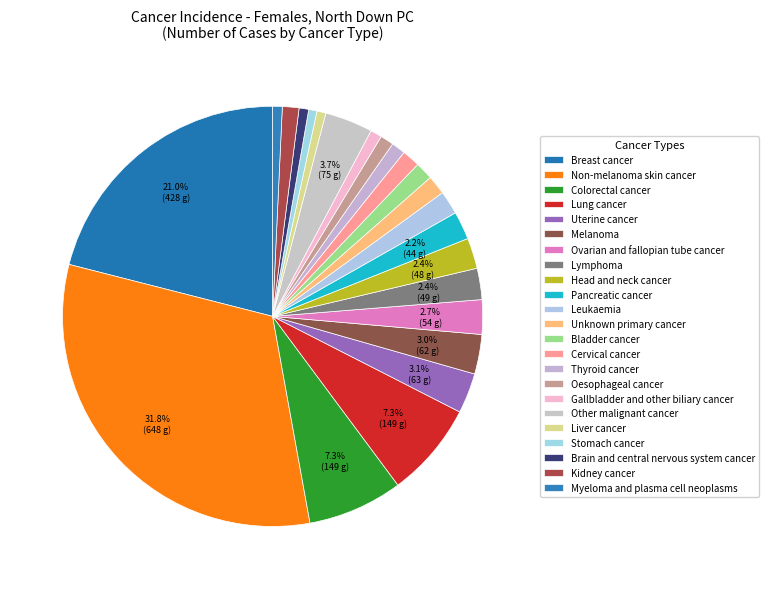

The Lymphoma slice represents 2% of the pie. True or false?

True